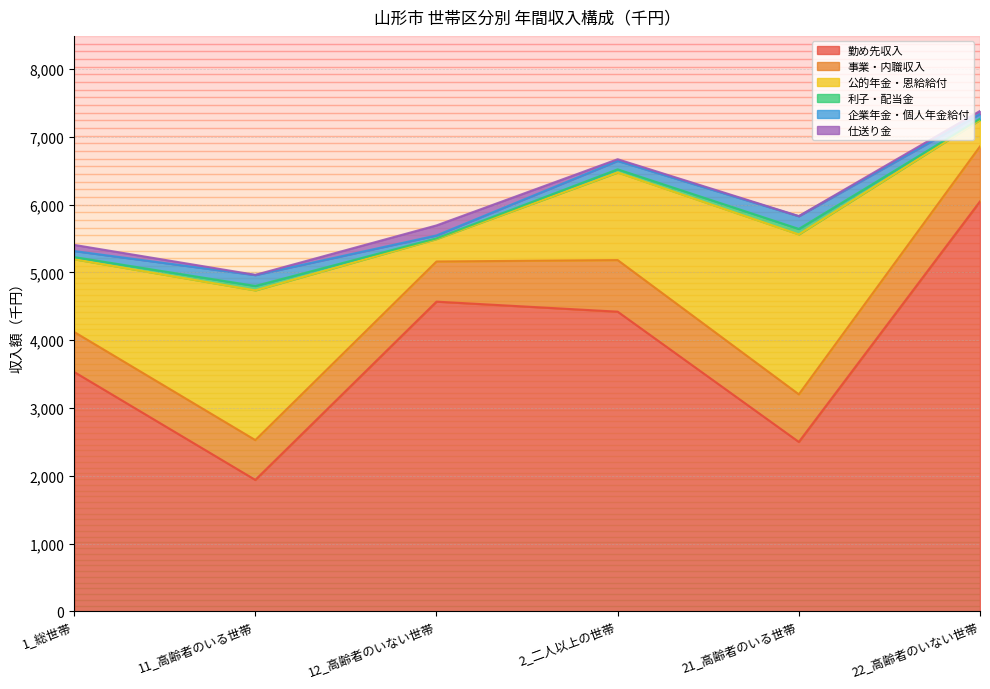

Reading right to left, what are all the values shown in this chart?

勤め先収入: 22_高齢者のいない世帯=6046	21_高齢者のいる世帯=2499	2_二人以上の世帯=4420	12_高齢者のいない世帯=4568	11_高齢者のいる世帯=1939	1_総世帯=3531
事業・内職収入: 22_高齢者のいない世帯=811	21_高齢者のいる世帯=702	2_二人以上の世帯=761	12_高齢者のいない世帯=592	11_高齢者のいる世帯=587	1_総世帯=590
公的年金・恩給給付: 22_高齢者のいない世帯=390	21_高齢者のいる世帯=2358	2_二人以上の世帯=1292	12_高齢者のいない世帯=331	11_高齢者のいる世帯=2208	1_総世帯=1072
利子・配当金: 22_高齢者のいない世帯=17	21_高齢者のいる世帯=81	2_二人以上の世帯=46	12_高齢者のいない世帯=10	11_高齢者のいる世帯=65	1_総世帯=32
企業年金・個人年金給付: 22_高齢者のいない世帯=71	21_高齢者のいる世帯=187	2_二人以上の世帯=124	12_高齢者のいない世帯=43	11_高齢者のいる世帯=160	1_総世帯=89
仕送り金: 22_高齢者のいない世帯=45	21_高齢者のいる世帯=3	2_二人以上の世帯=25	12_高齢者のいない世帯=148	11_高齢者のいる世帯=4	1_総世帯=91